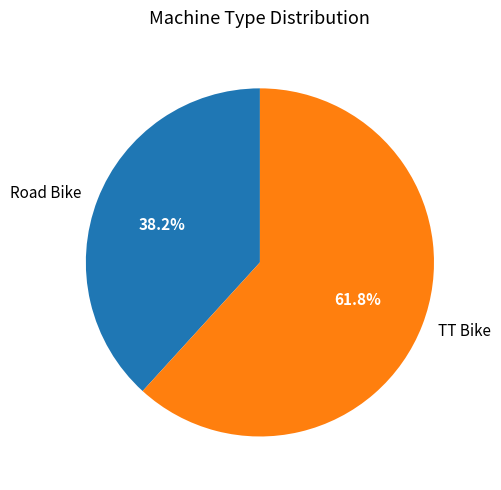

Approximately how many times larger is the value at Road Bike compared to TT Bike?

0.6